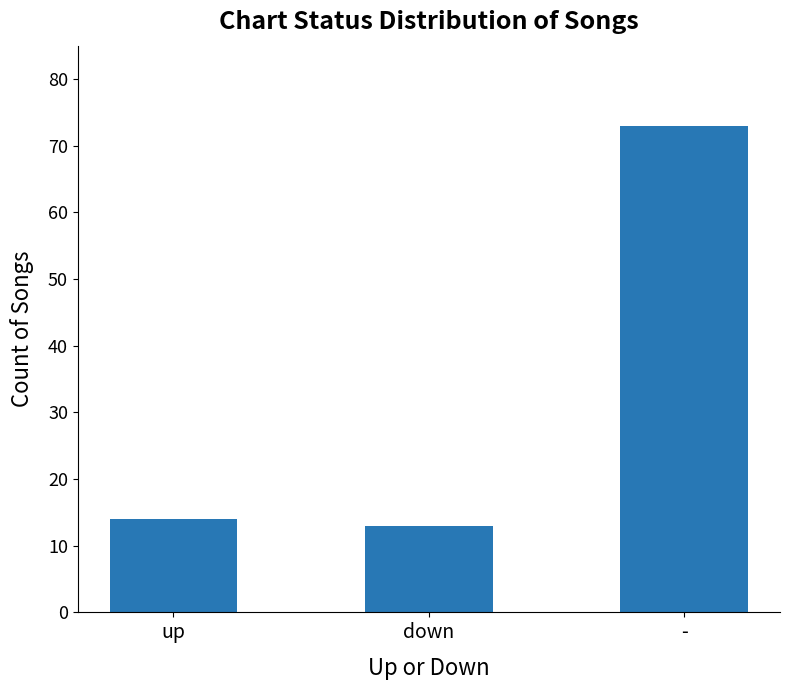

The chart shows a value of 73 at -. True or false?

True